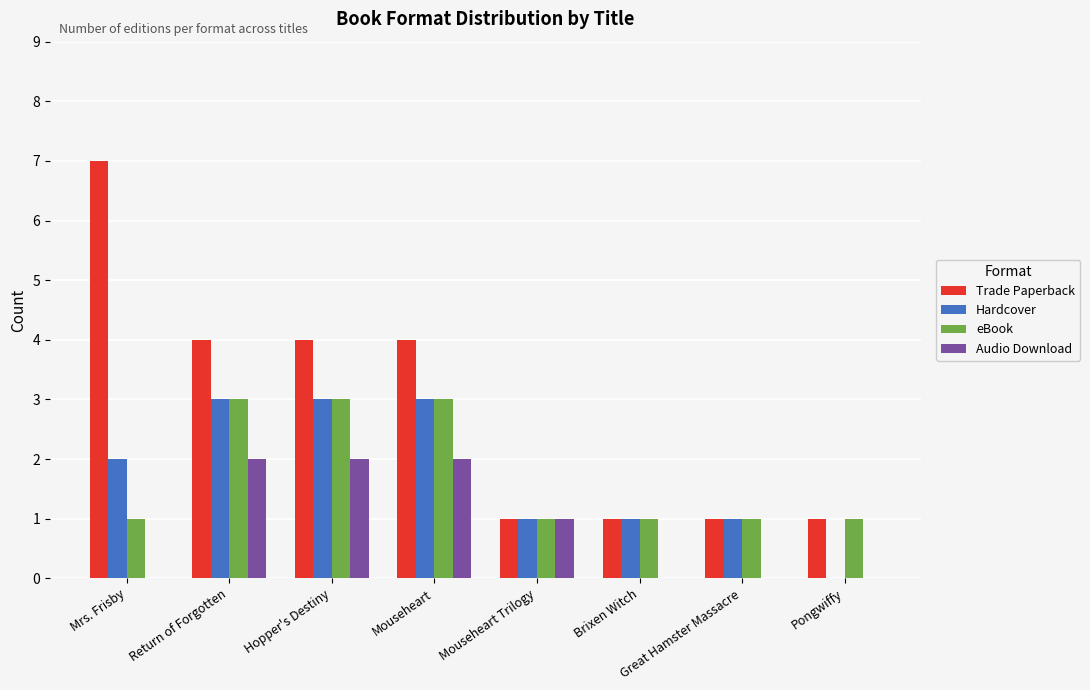

What is the greatest value displayed?

7